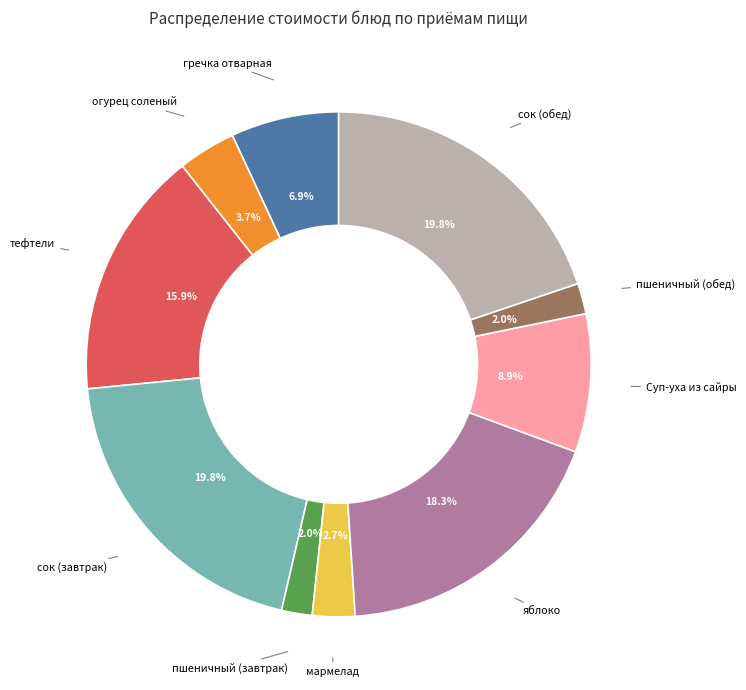

To the nearest percent, what is the average slice percentage?

10%